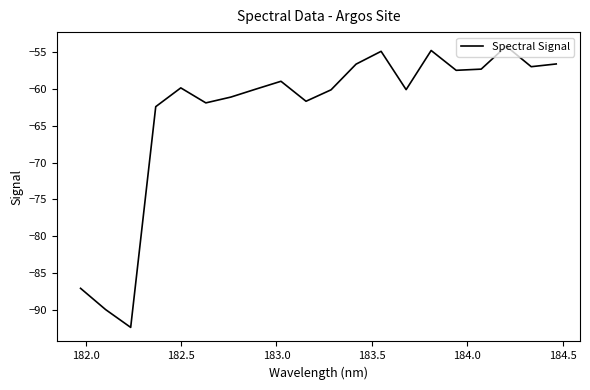

What is the smallest value displayed?

-92.3